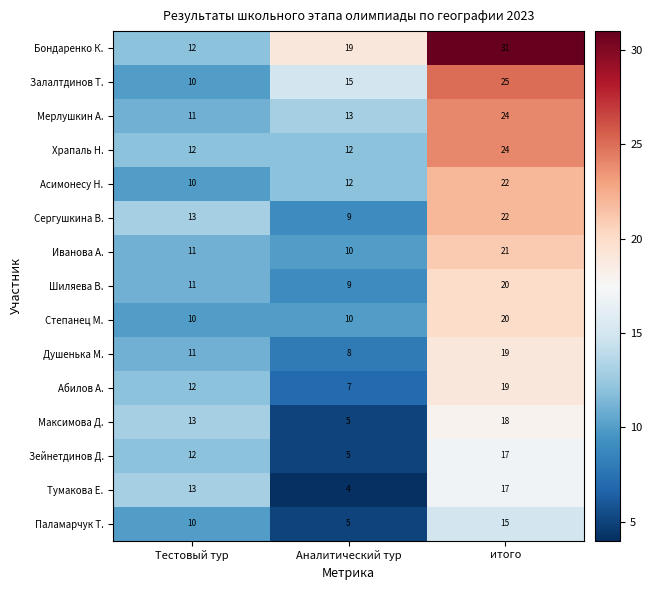

True or false: Храпаль Н. has a value of 24 at итого.

True